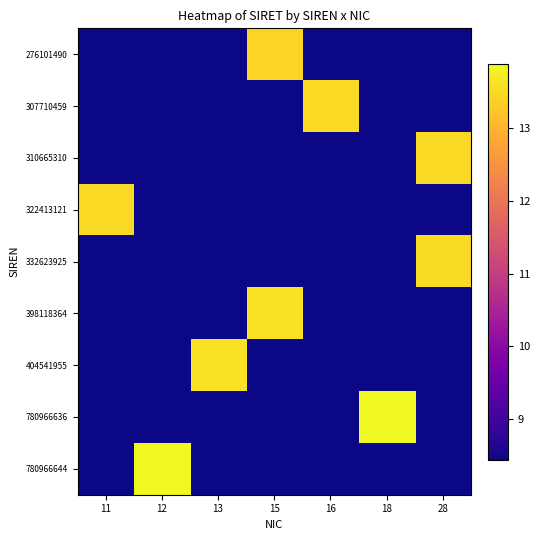

Reading left to right, transcribe all the data shown in this chart.

276101490: 11=8.4	12=8.4	13=8.4	15=13.4	16=8.4	18=8.4	28=8.4
307710459: 11=8.4	12=8.4	13=8.4	15=8.4	16=13.5	18=8.4	28=8.4
310665310: 11=8.4	12=8.4	13=8.4	15=8.4	16=8.4	18=8.4	28=13.5
322413121: 11=13.5	12=8.4	13=8.4	15=8.4	16=8.4	18=8.4	28=8.4
332623925: 11=8.4	12=8.4	13=8.4	15=8.4	16=8.4	18=8.4	28=13.5
398118364: 11=8.4	12=8.4	13=8.4	15=13.6	16=8.4	18=8.4	28=8.4
404541955: 11=8.4	12=8.4	13=13.6	15=8.4	16=8.4	18=8.4	28=8.4
780966636: 11=8.4	12=8.4	13=8.4	15=8.4	16=8.4	18=13.9	28=8.4
780966644: 11=8.4	12=13.9	13=8.4	15=8.4	16=8.4	18=8.4	28=8.4